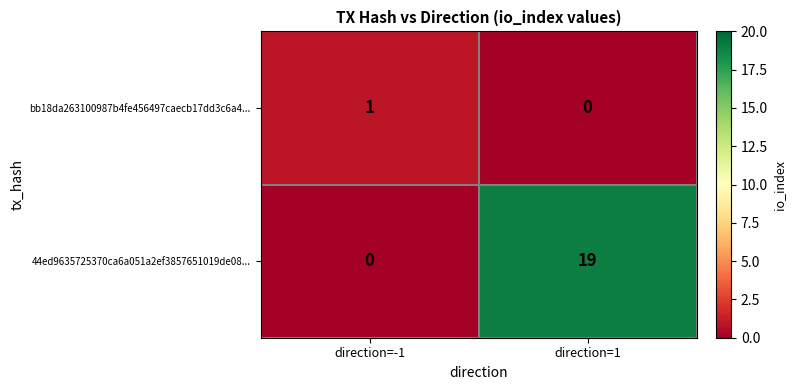

List the series in order of their overall mean, highest first.

44ed9635725370ca6a051a2ef3857651019de08..., bb18da263100987b4fe456497caecb17dd3c6a4...